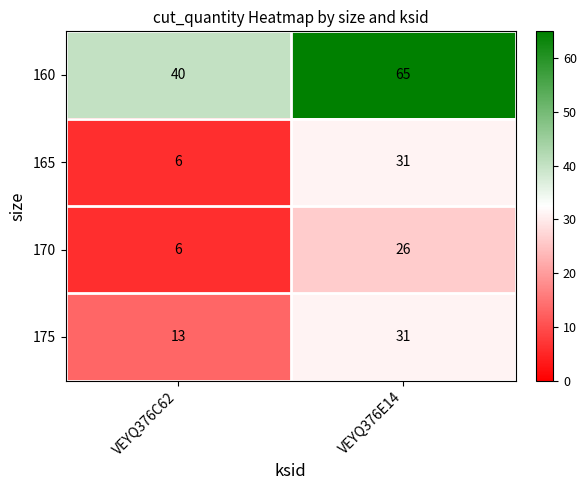

What is the total value across all series at VEYQ376E14?

153